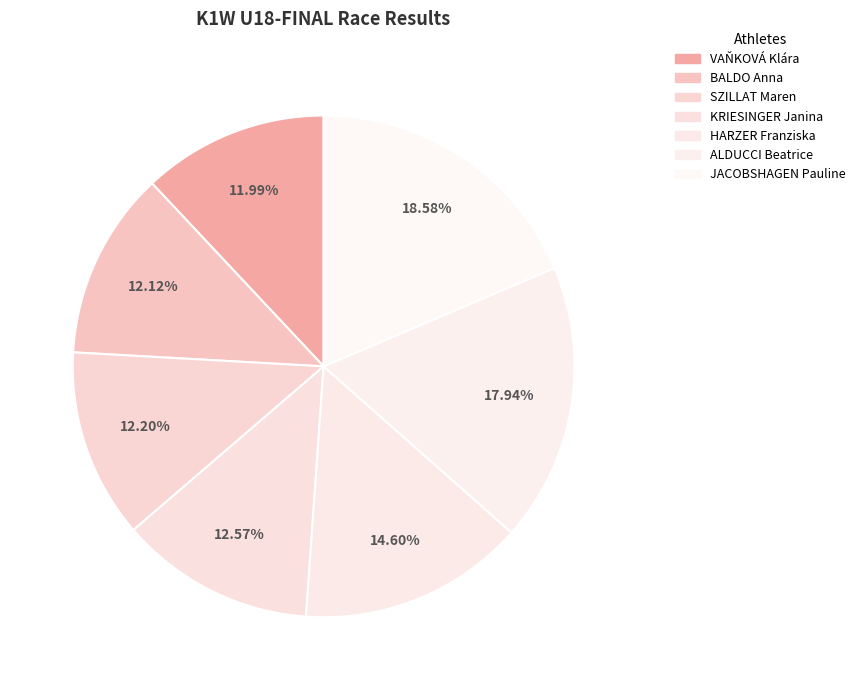

How many segments does this pie chart have?

7